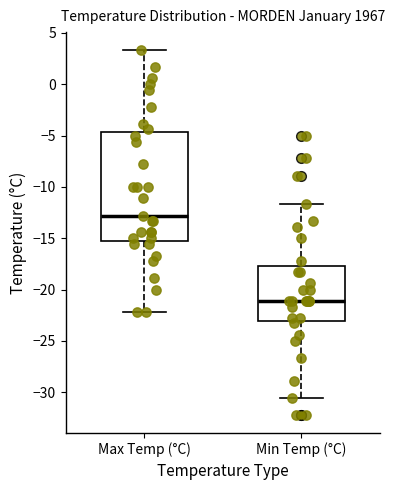

Where does the median line of the box for Max Temp (°C) sit on the y-axis? The values are not printed on the chart, so give them approximately, as read against the axis.

-13.0